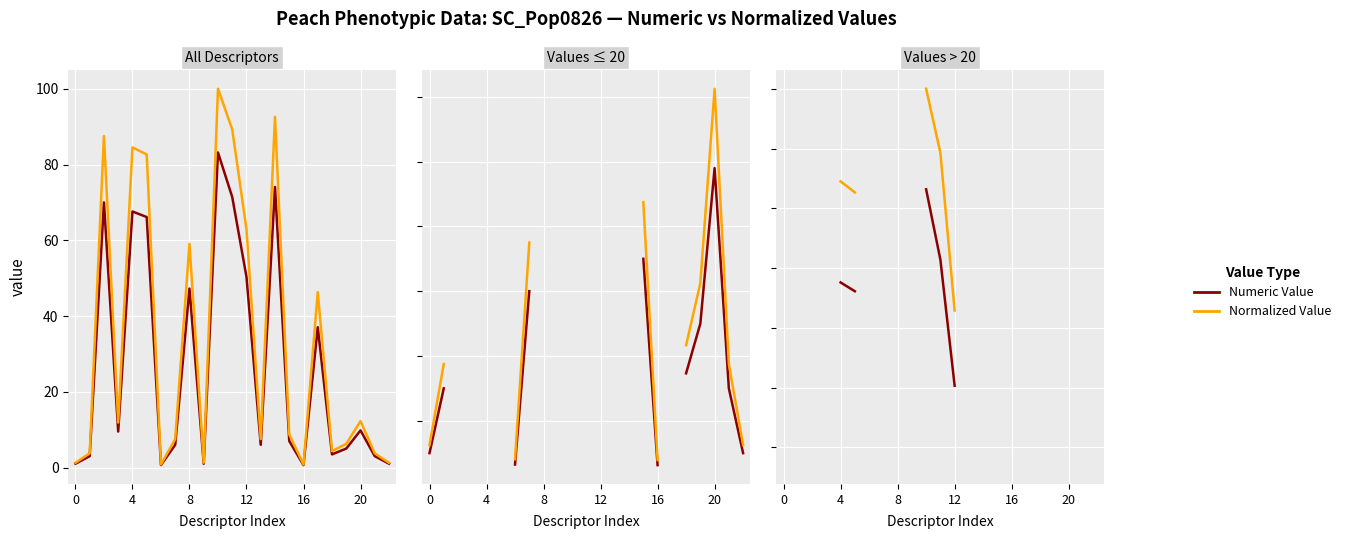

What is the maximum value shown in the chart?

100.0